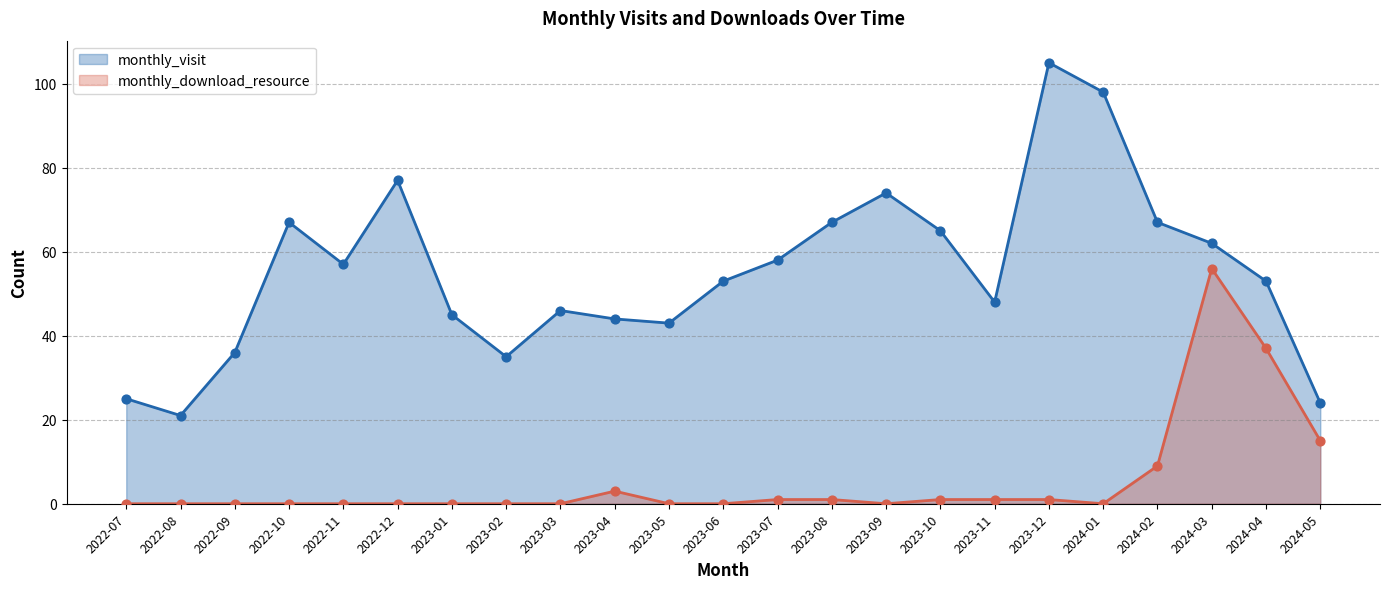

Which series reaches the minimum Y coordinate?

monthly_download_resource